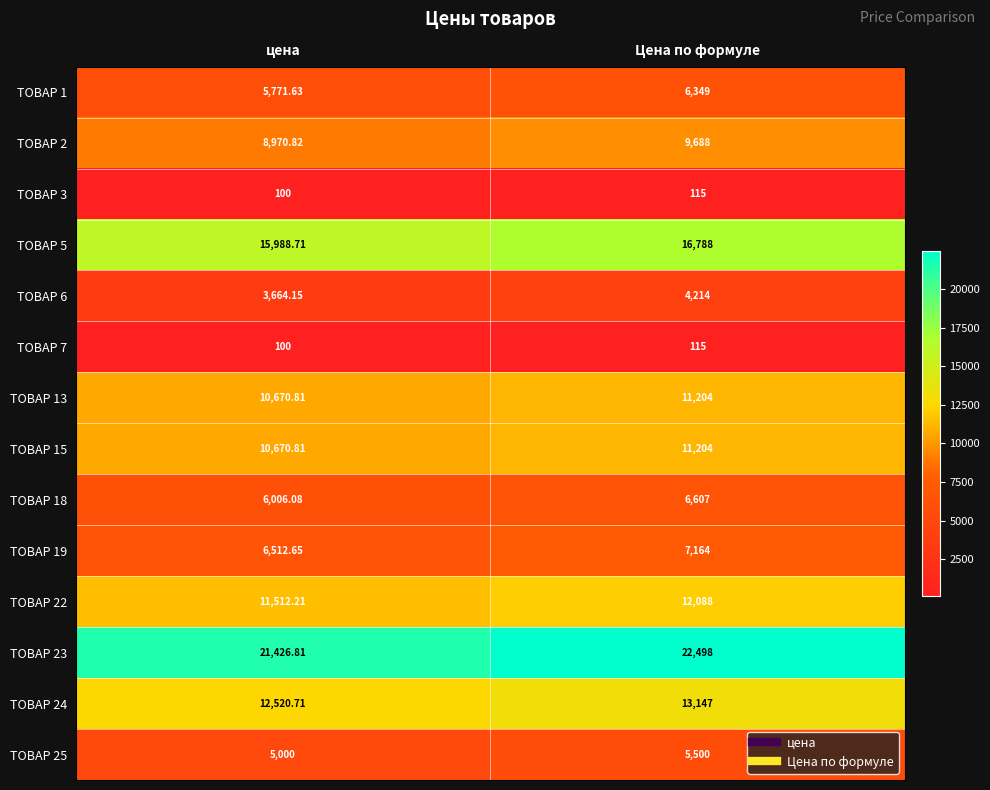

What is the total value across all series at Цена по формуле?

126681.0